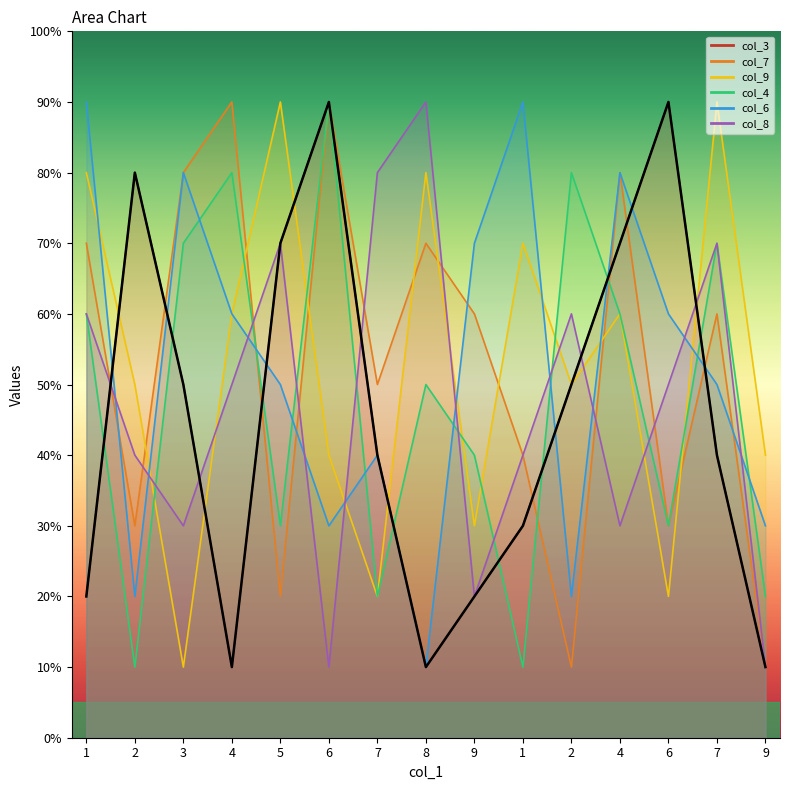

Rank the series by their maximum value, from lowest to highest.

col_3, col_7, col_9, col_4, col_6, col_8